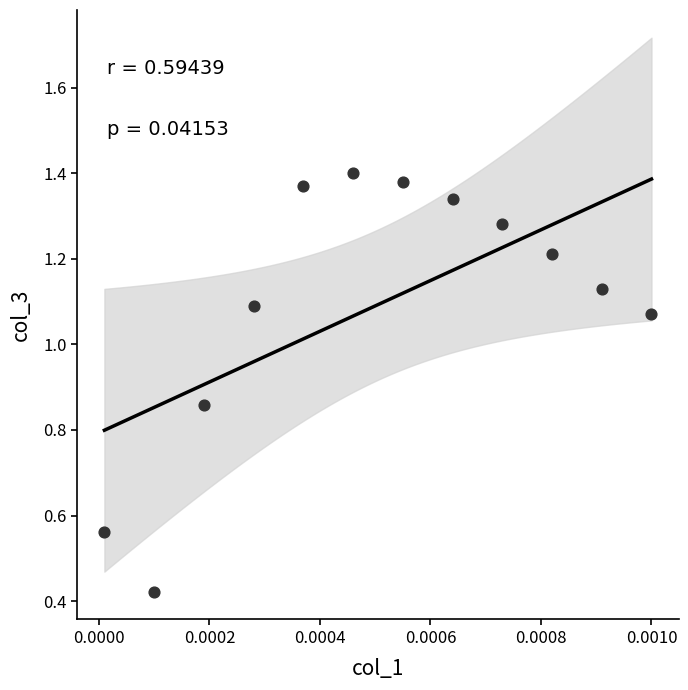

What is the range of Y values (max minus min)?

1.0